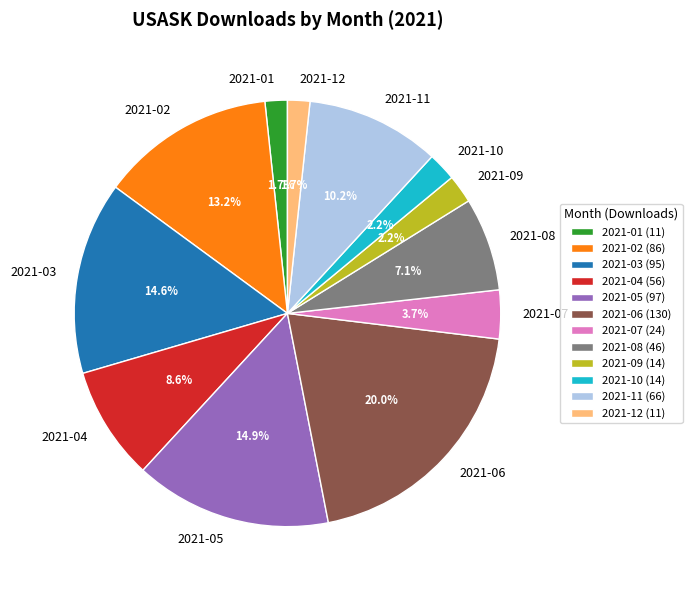

How much of the chart is everything except 2021-03?

85.4%